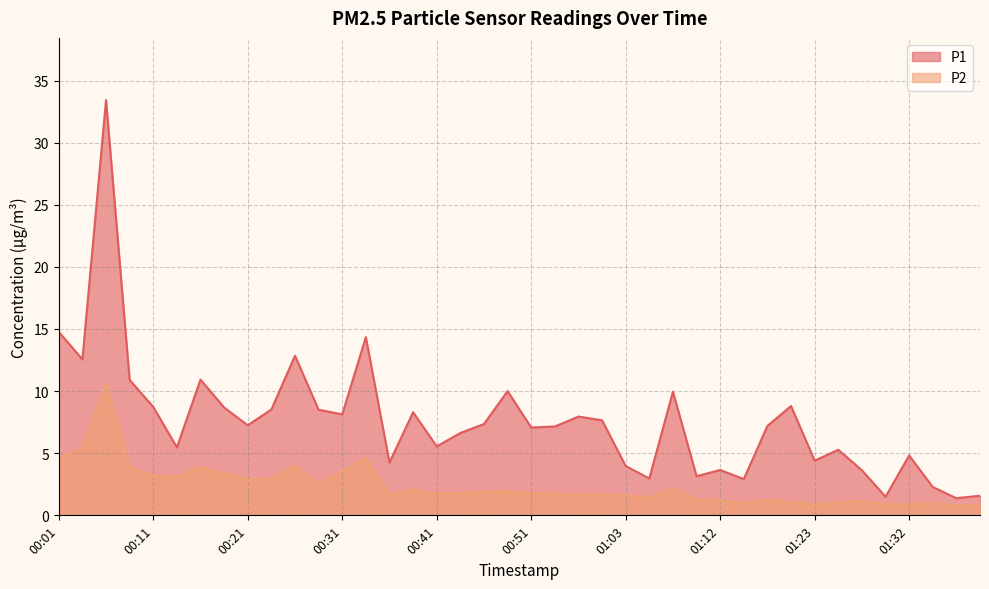

What is the label of the 11th point from the left?

00:26